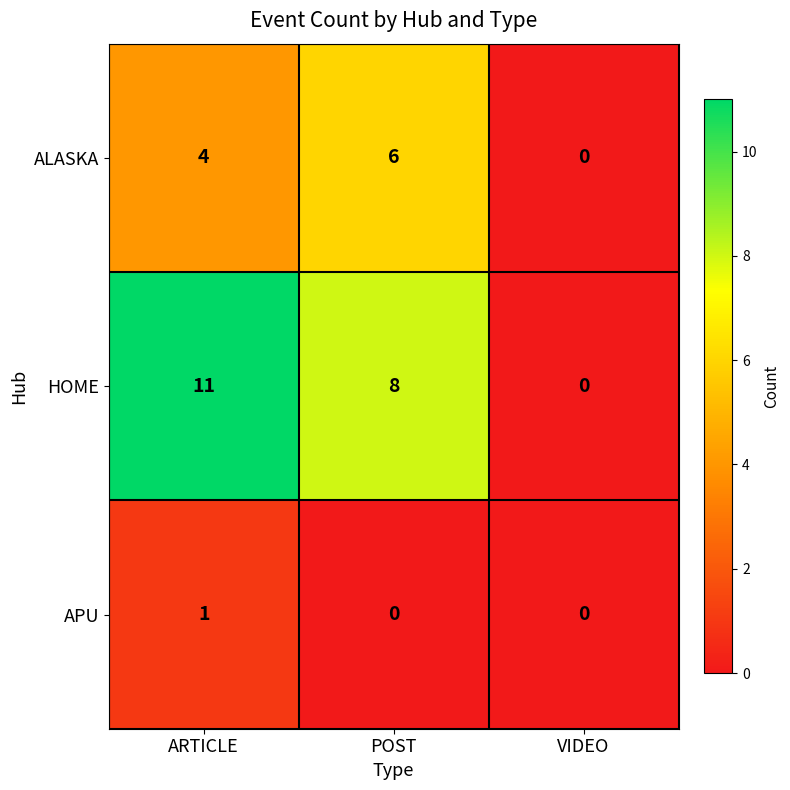

At which category is the sum across all series the highest?

ARTICLE